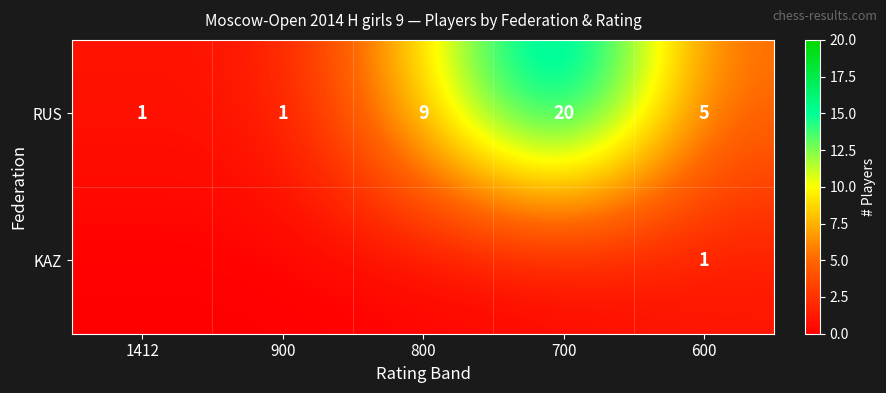

What is the total value across all series at 700?

20